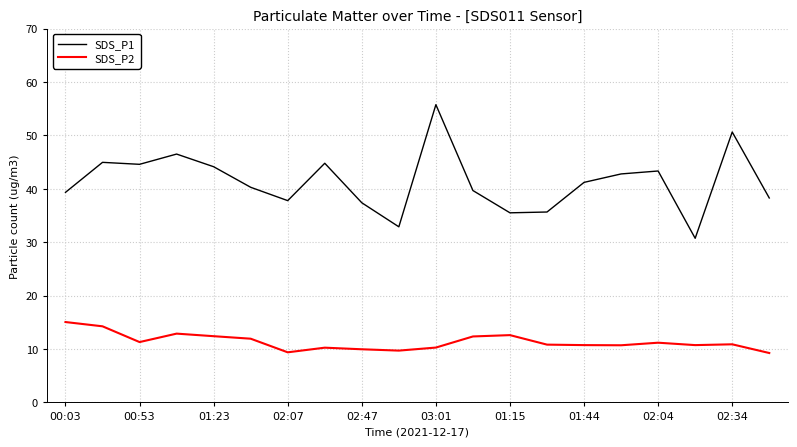

How many series are shown in this chart?

2